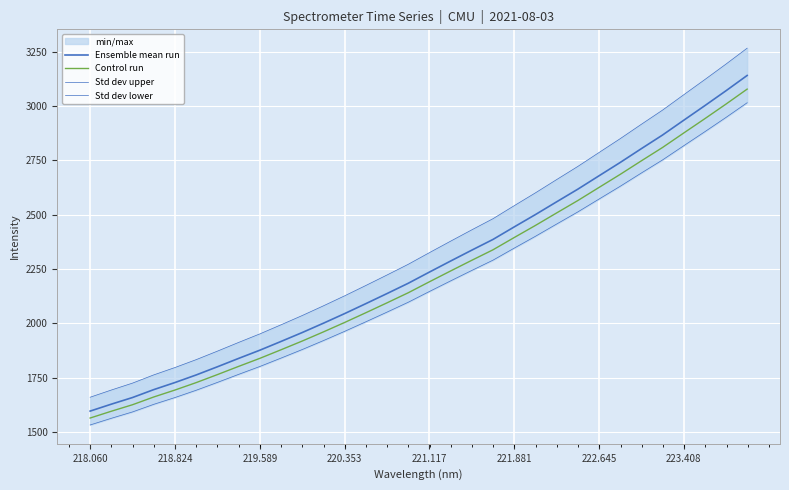

The value of Ensemble mean run at 222.645 is 2841.8. True or false?

False